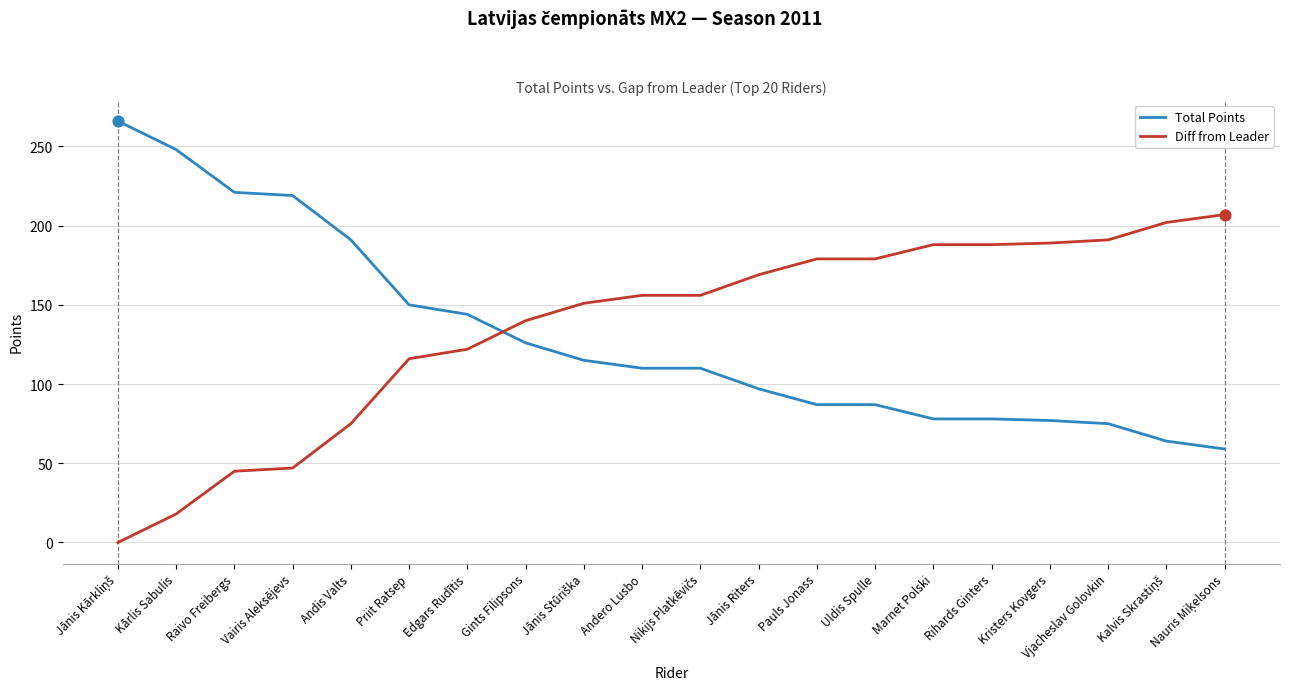

What is the total value across all series at Pauls Jonass?

266